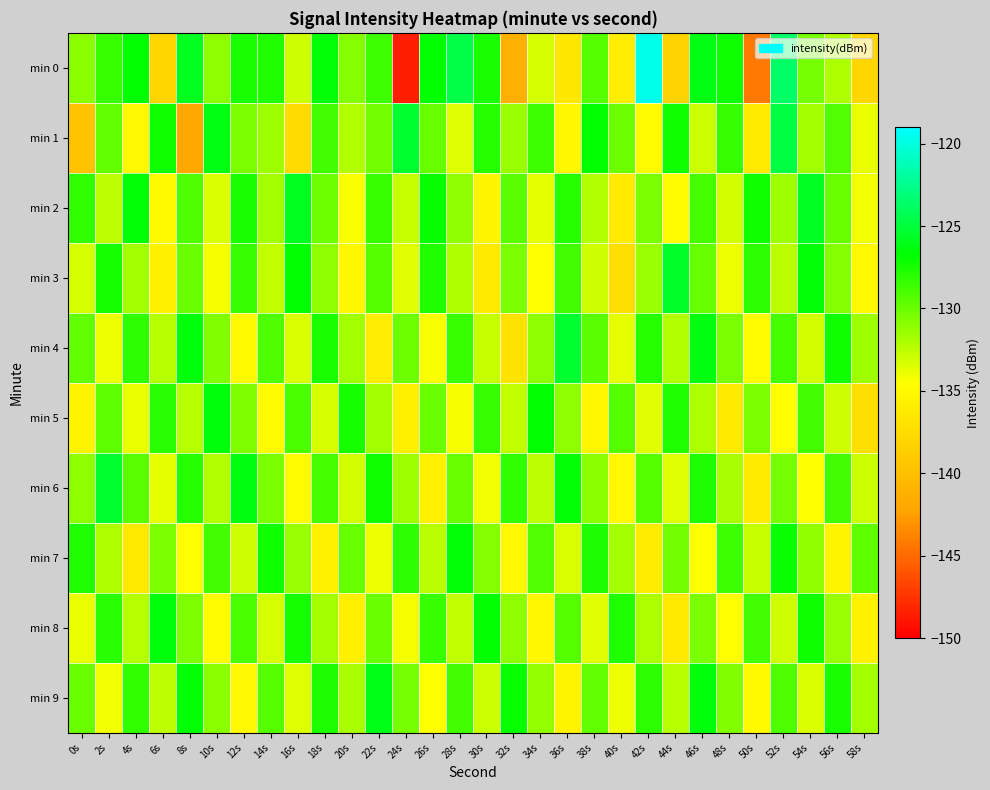

How many series are shown in this chart?

10